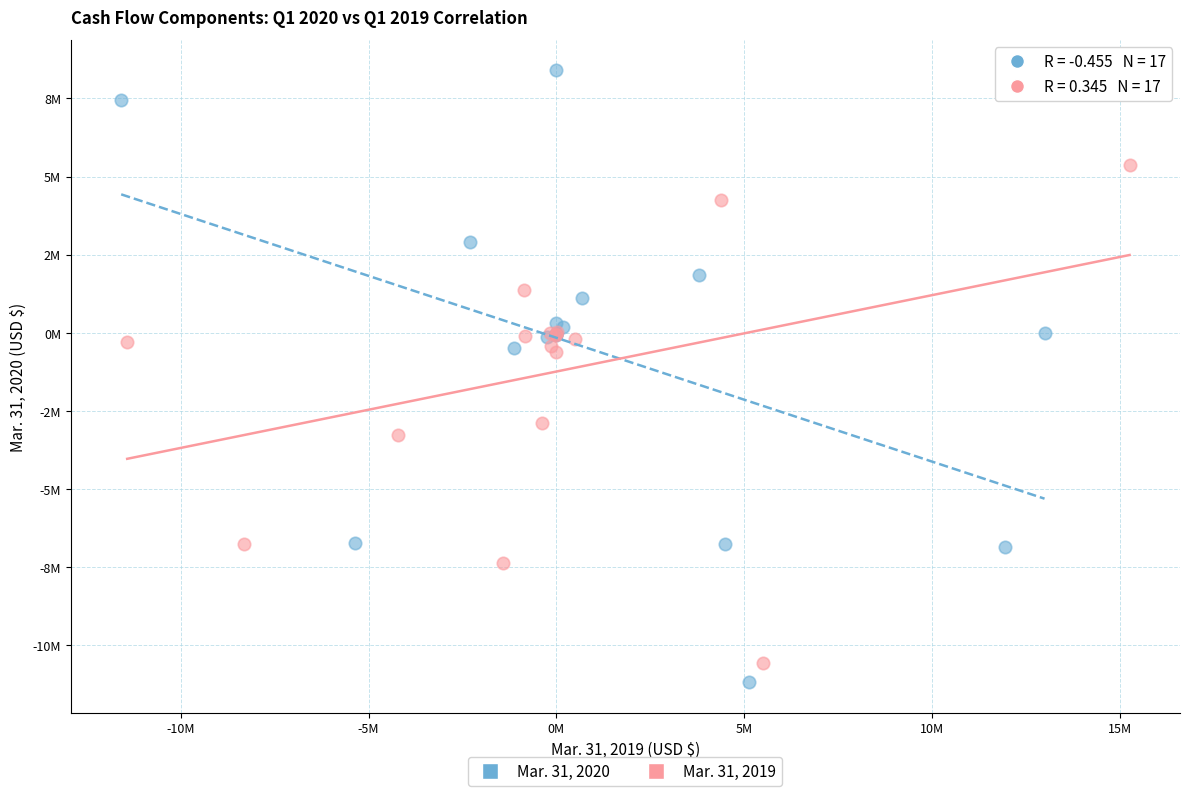

Which series has the widest spread of Y values?

Mar. 31, 2020